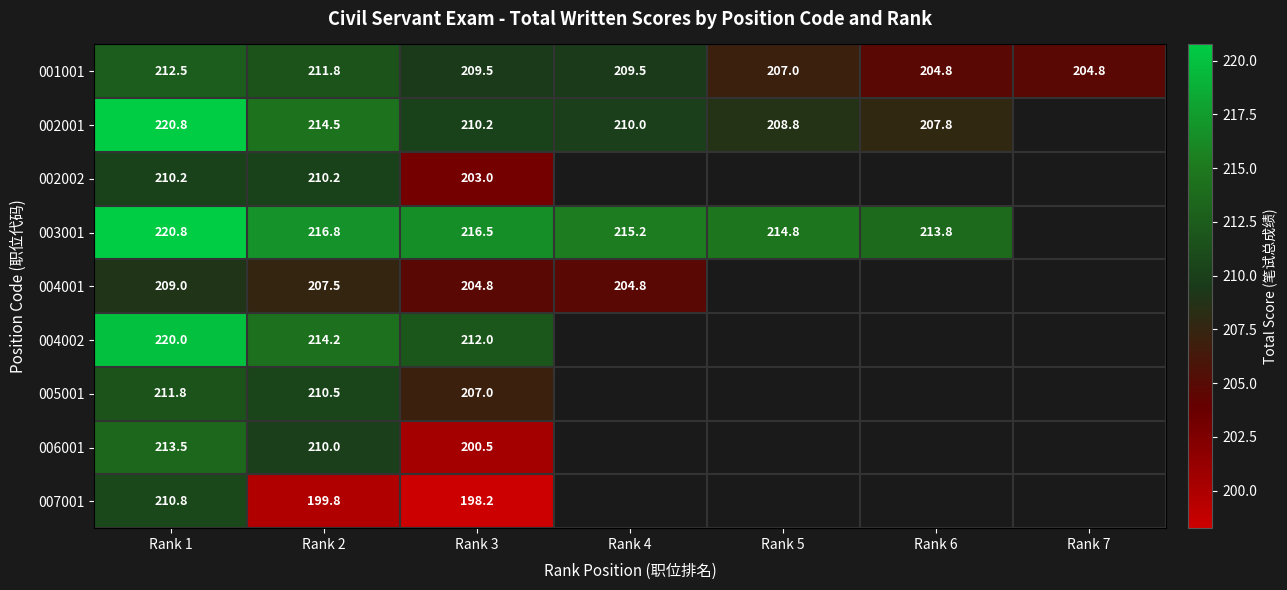

Rank the series at Rank 2 from highest to lowest value.

003001, 002001, 004002, 001001, 005001, 002002, 006001, 004001, 007001